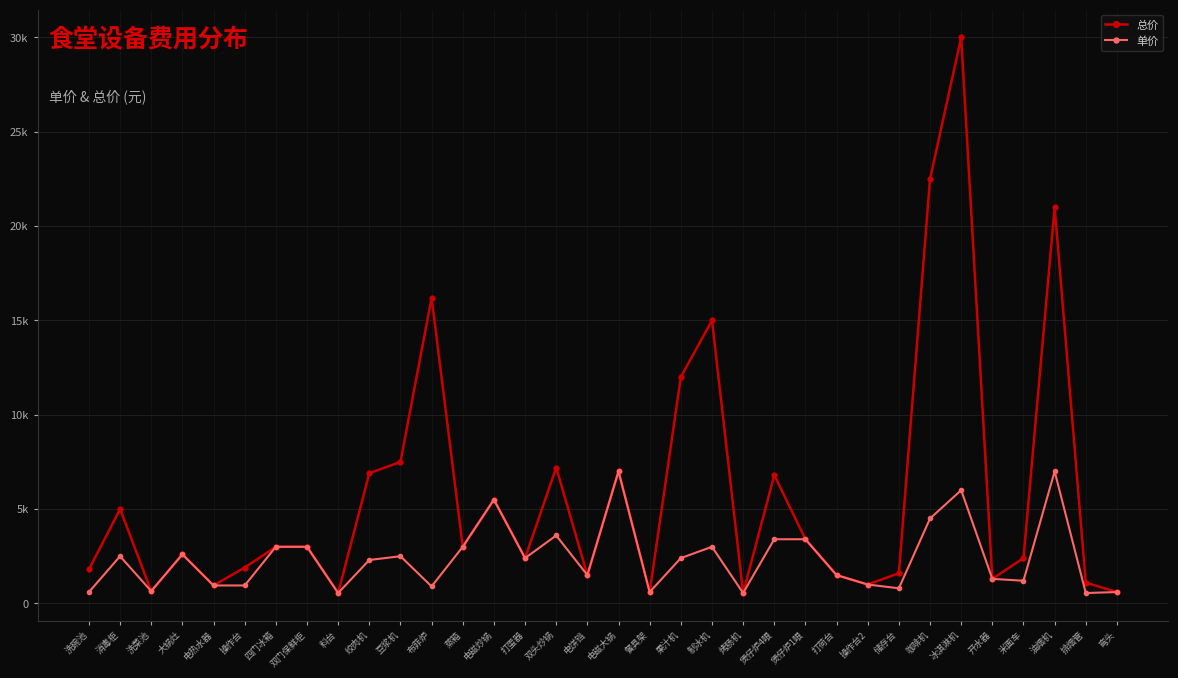

Does the chart display data point markers on the line(s)?

Yes